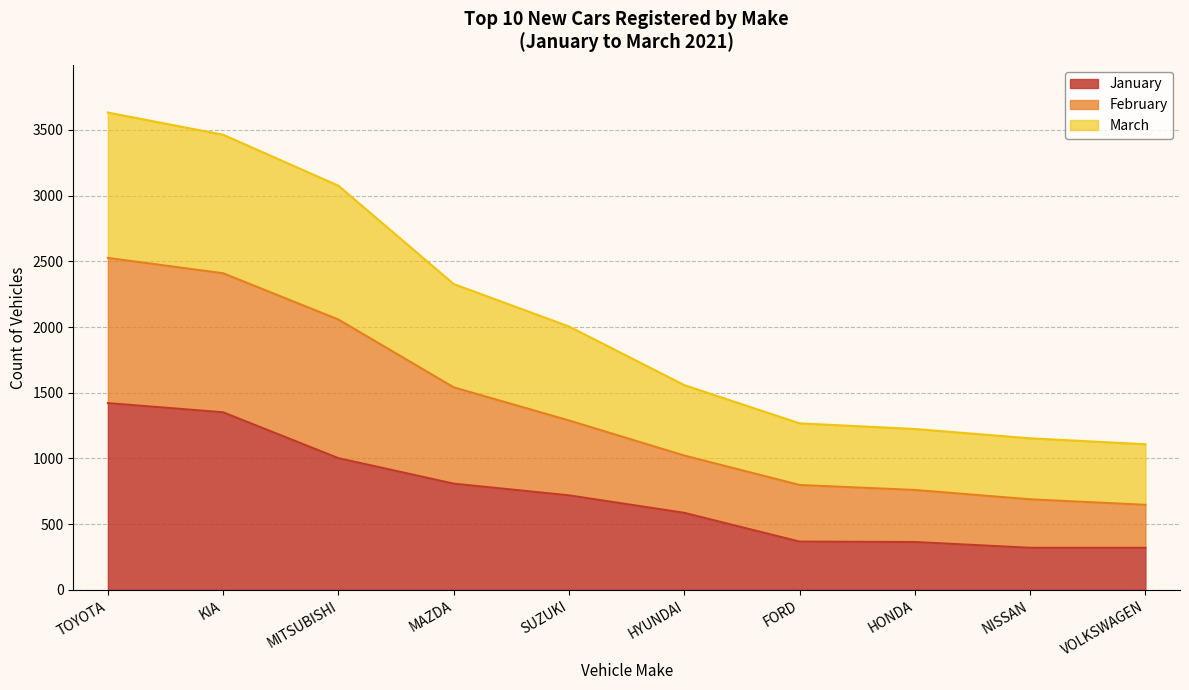

How many data points does each series have?

10